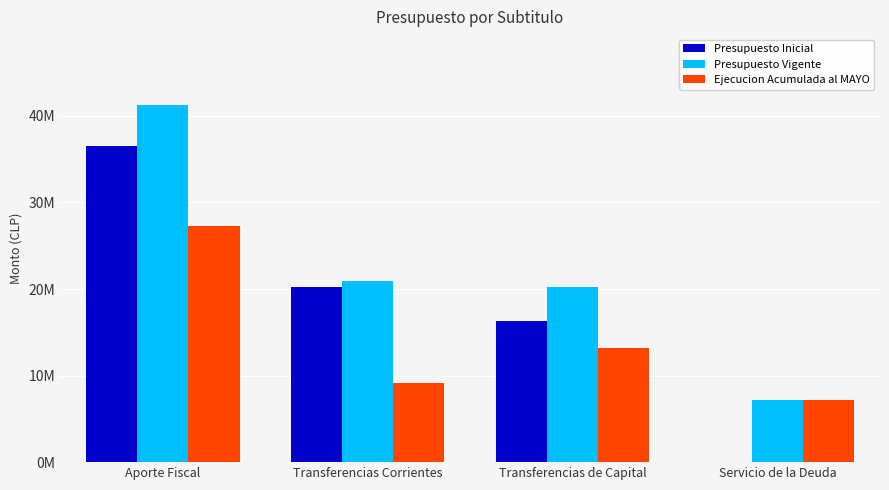

Reading left to right, extract all data points from this chart.

Presupuesto Inicial: Aporte Fiscal=36527699	Transferencias Corrientes=20272596	Transferencias de Capital=16255113	Servicio de la Deuda=0
Presupuesto Vigente: Aporte Fiscal=41210158	Transferencias Corrientes=20955055	Transferencias de Capital=20255113	Servicio de la Deuda=7127674
Ejecucion Acumulada al MAYO: Aporte Fiscal=27235404	Transferencias Corrientes=9198716	Transferencias de Capital=13161774	Servicio de la Deuda=7127674